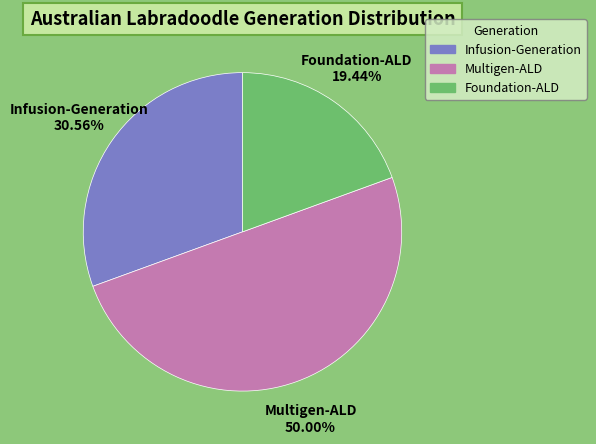

To the nearest percent, what is the average slice percentage?

33%